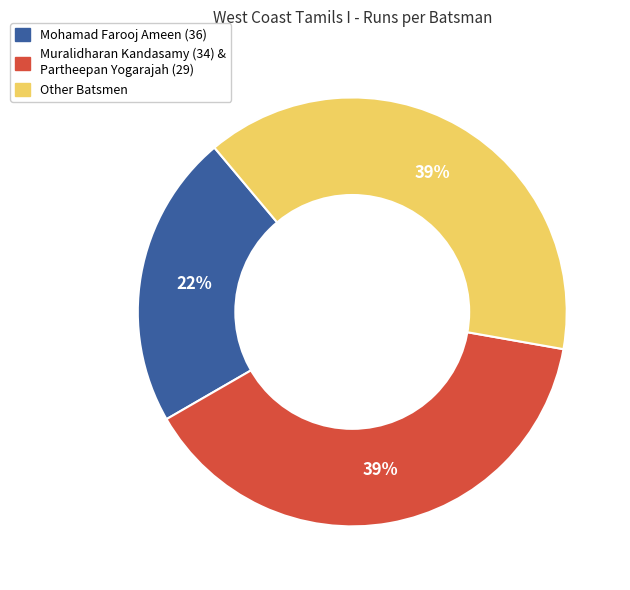

Which slice is the smallest?

Mohamad Farooj Ameen (36)